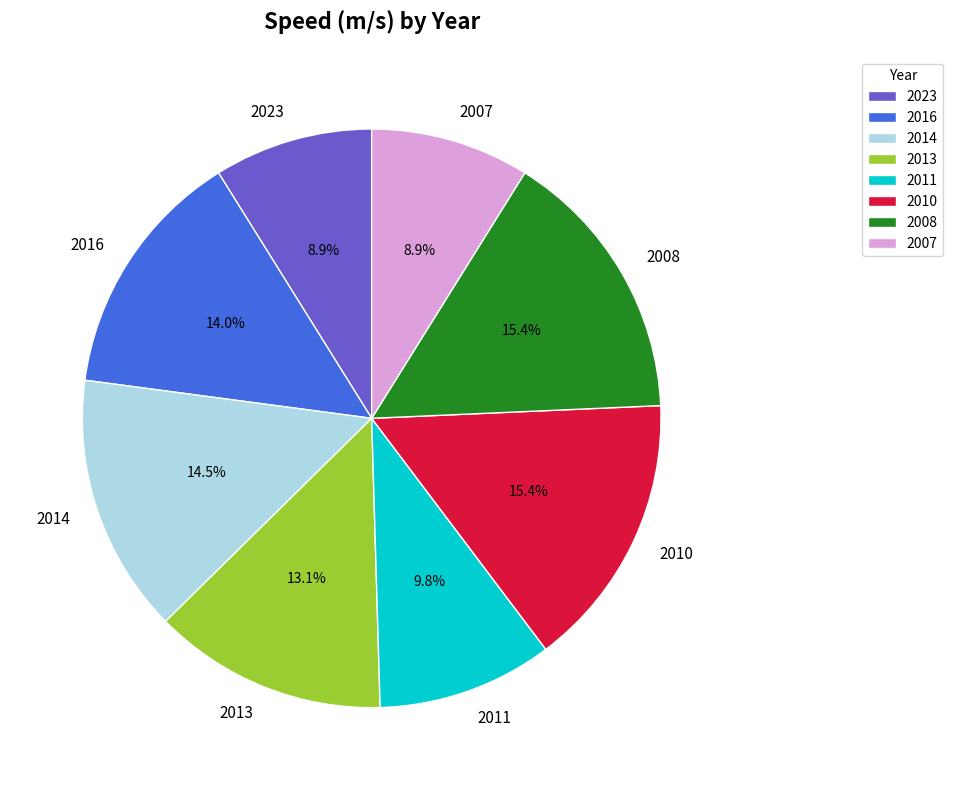

How many slices are in this pie chart?

8